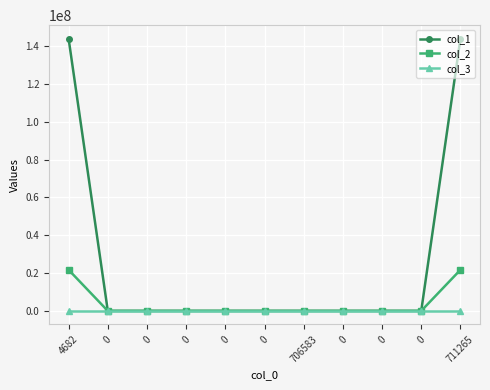

Does the chart have visible grid lines?

Yes